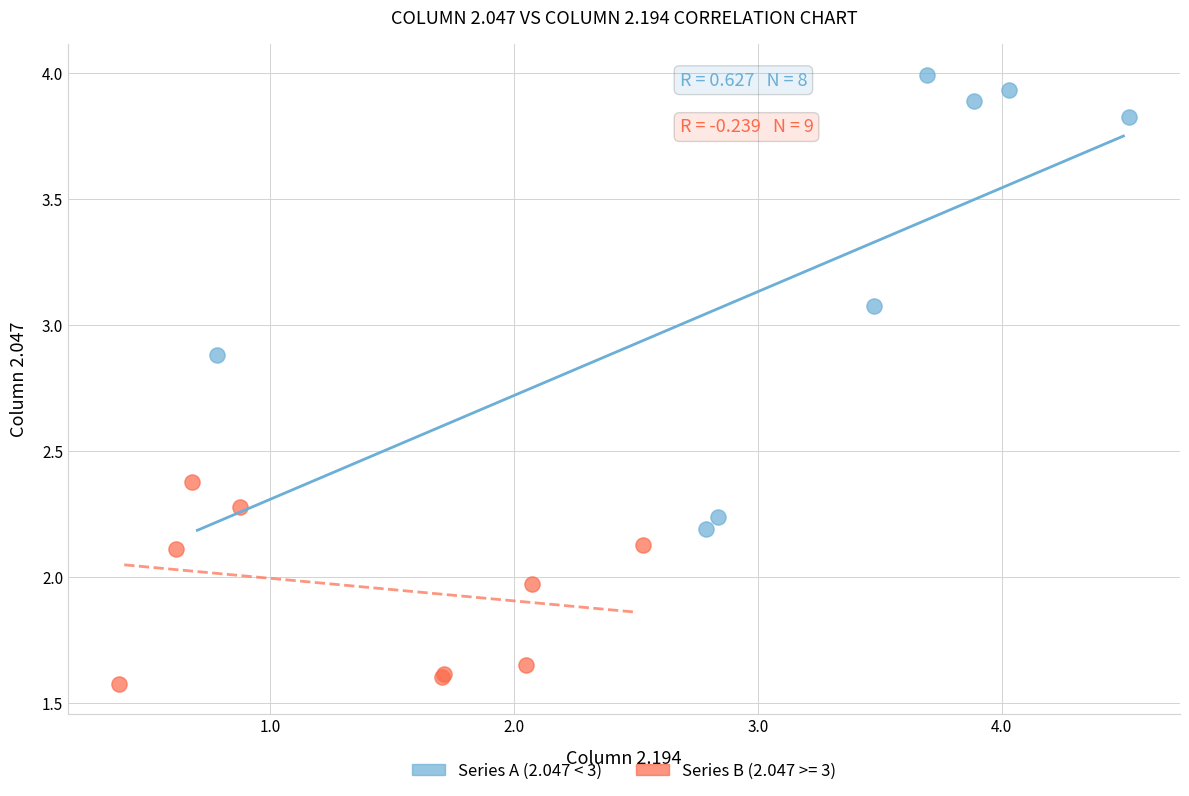

Which series has the largest Y range (max minus min)?

Series A (2.047 < 3)